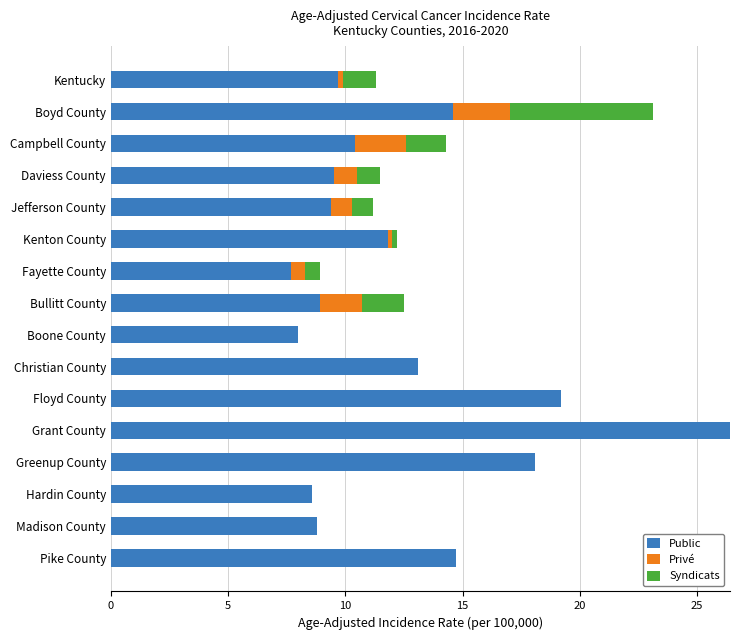

The Public series shows 16.7 at Daviess County. True or false?

False